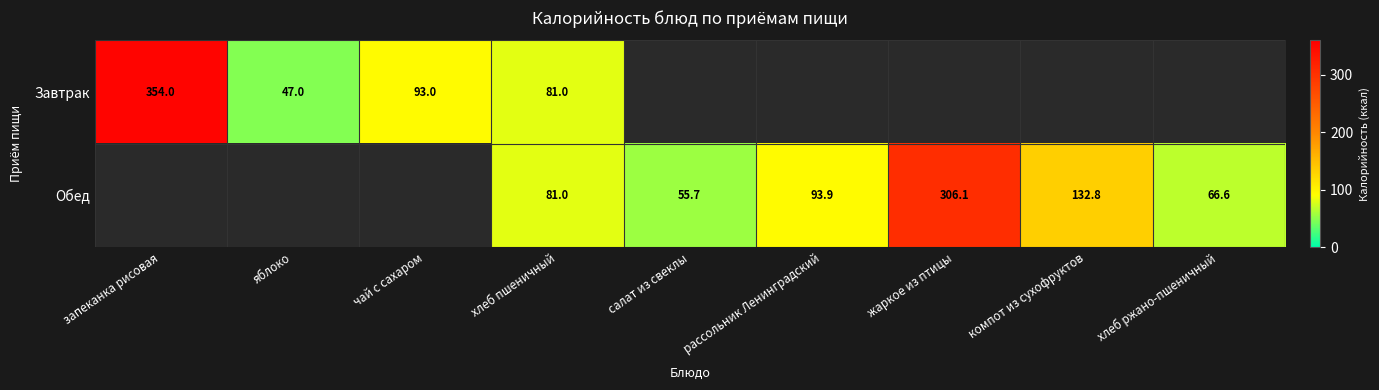

The value of Обед at хлеб ржано-пшеничный is 66.6. True or false?

True